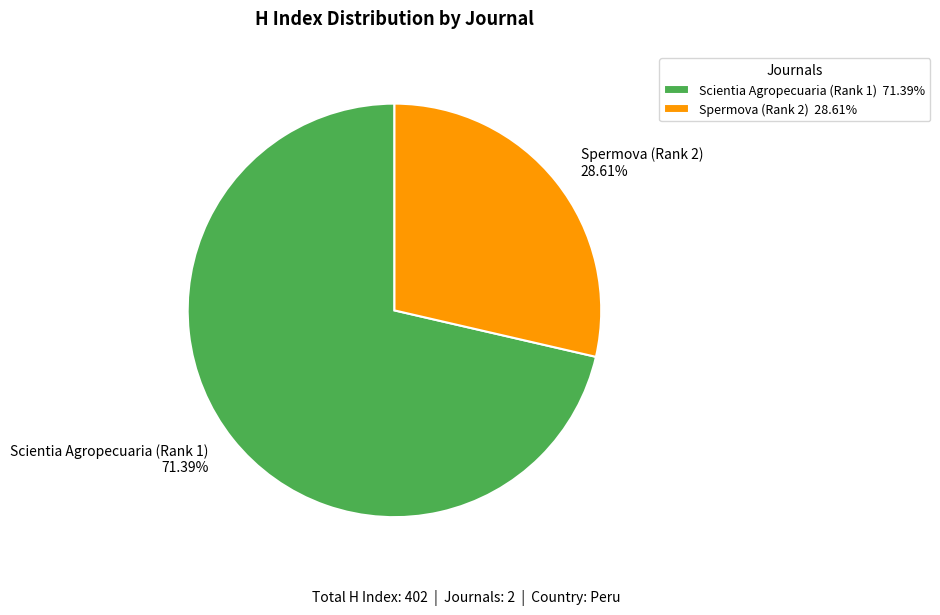

How many slices are in this pie chart?

2